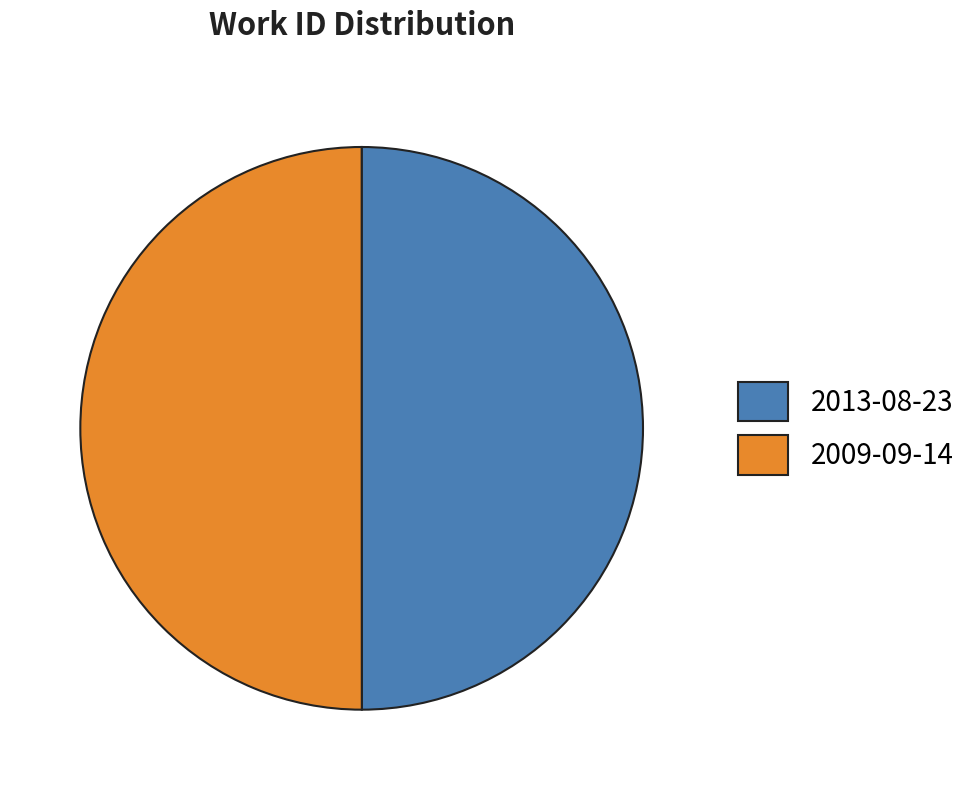

What is the ratio of the value at 2009-09-14 to the value at 2013-08-23?

1.0